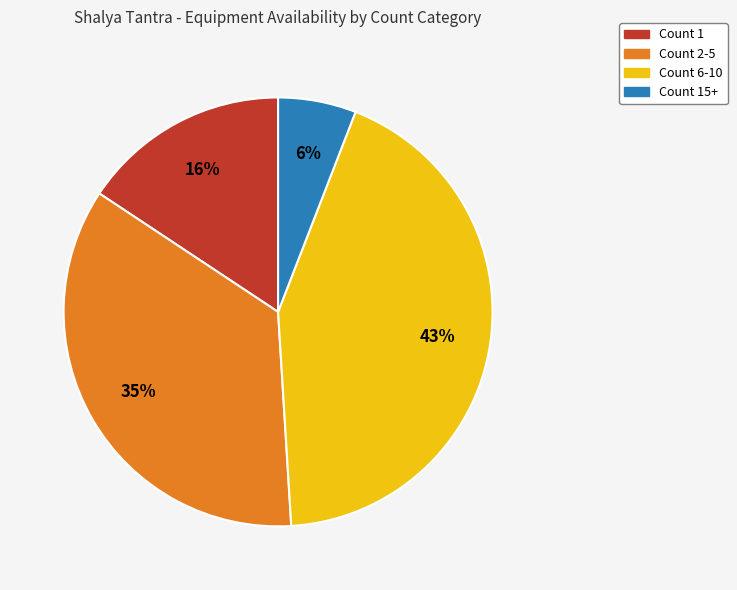

To the nearest percent, what is the difference between the largest and smallest slice percentages?

37%